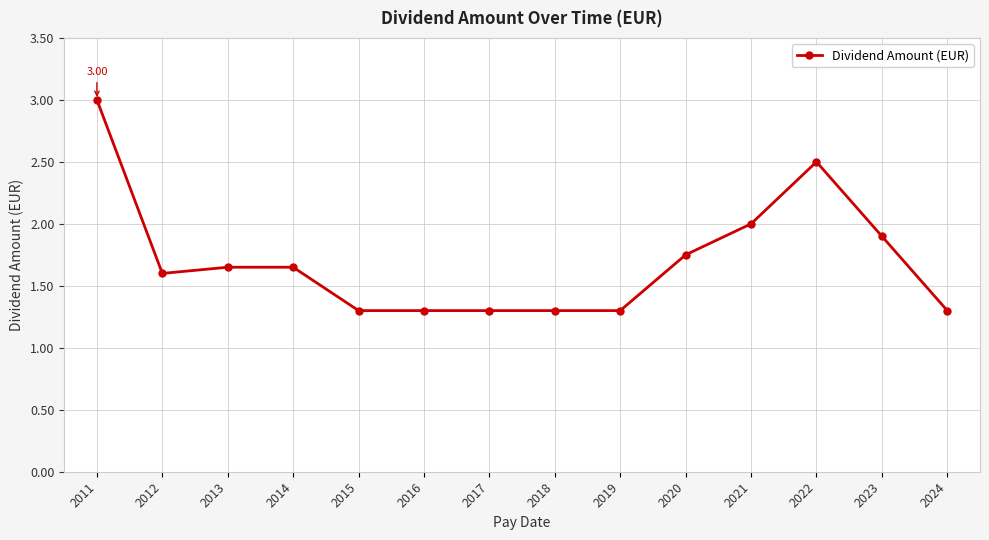

What is the difference between the second highest and minimum values?

1.2